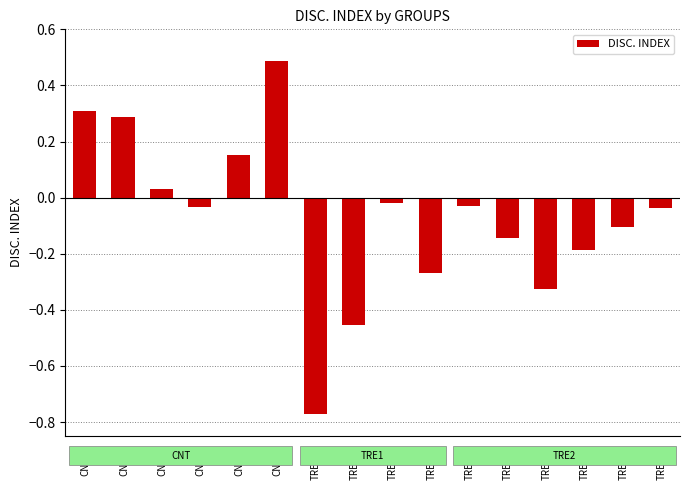

Which label corresponds to the largest value in the chart?

CNT_6